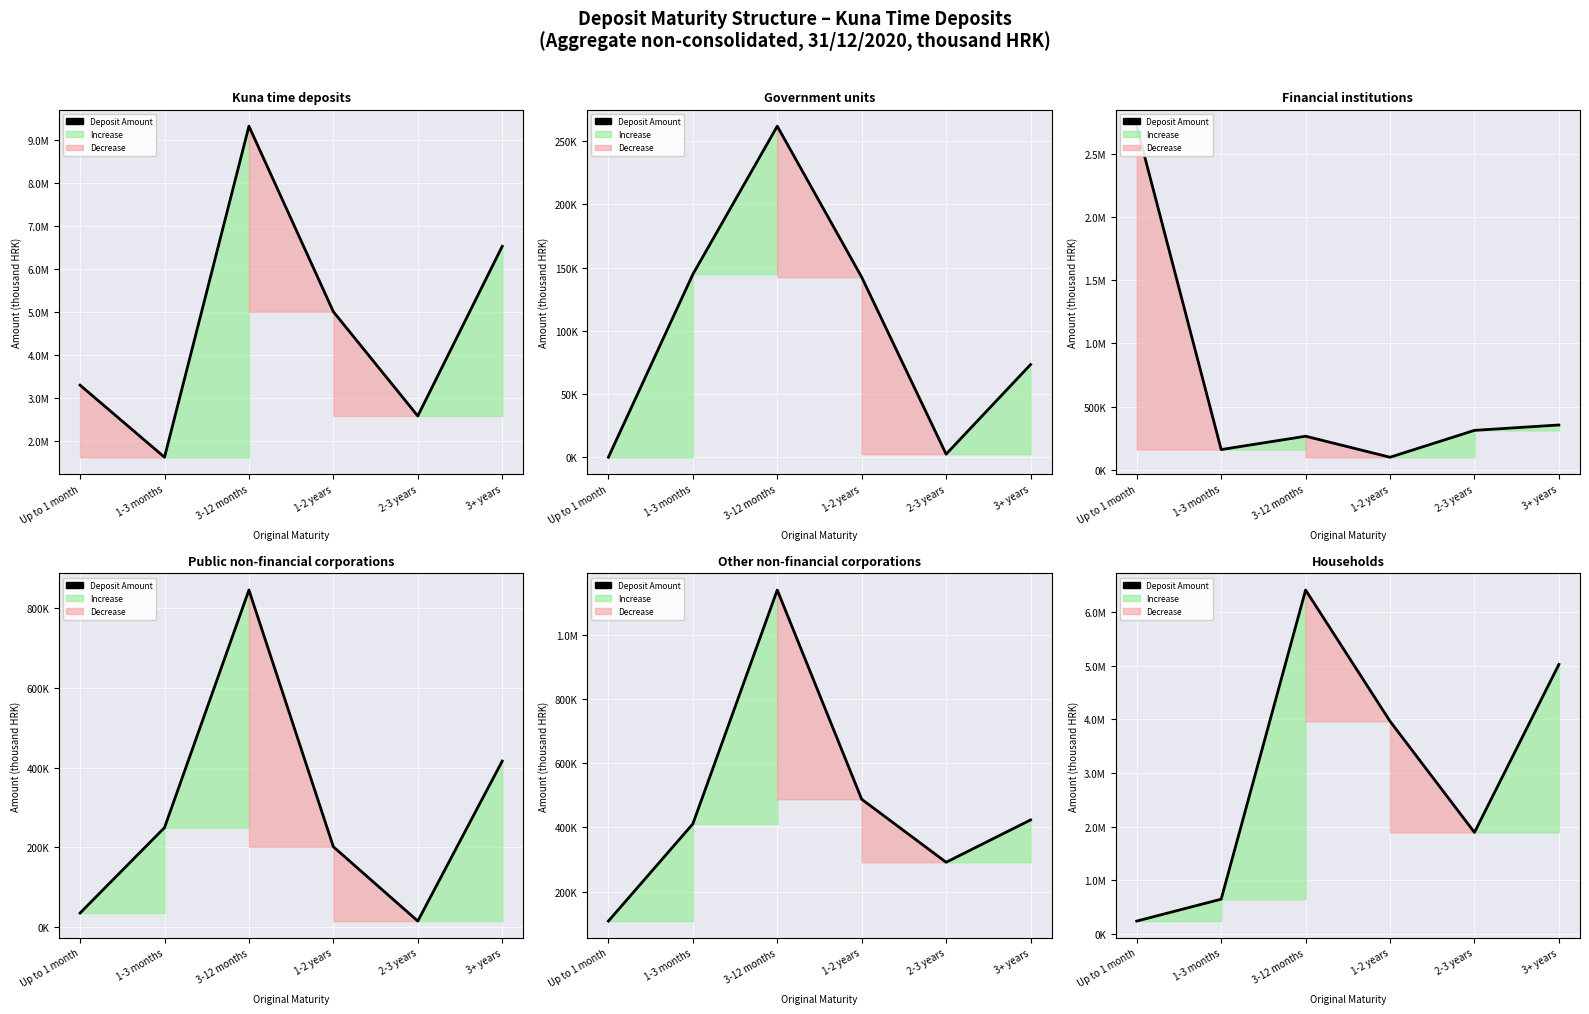

What is the label of the 3rd point from the left?

3-12 months